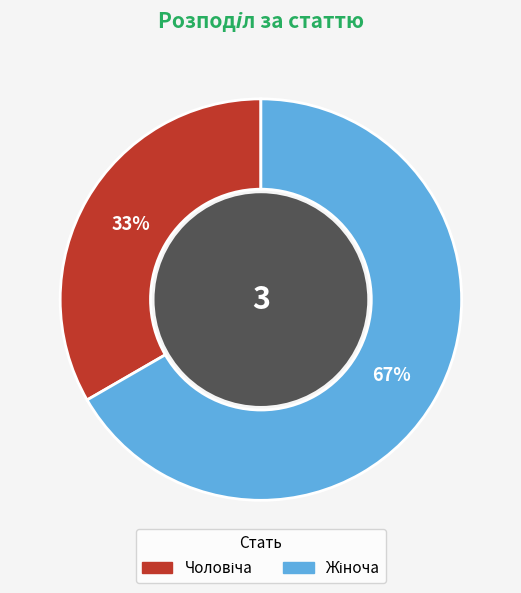

Is there any slice that represents more than half of the pie?

Yes